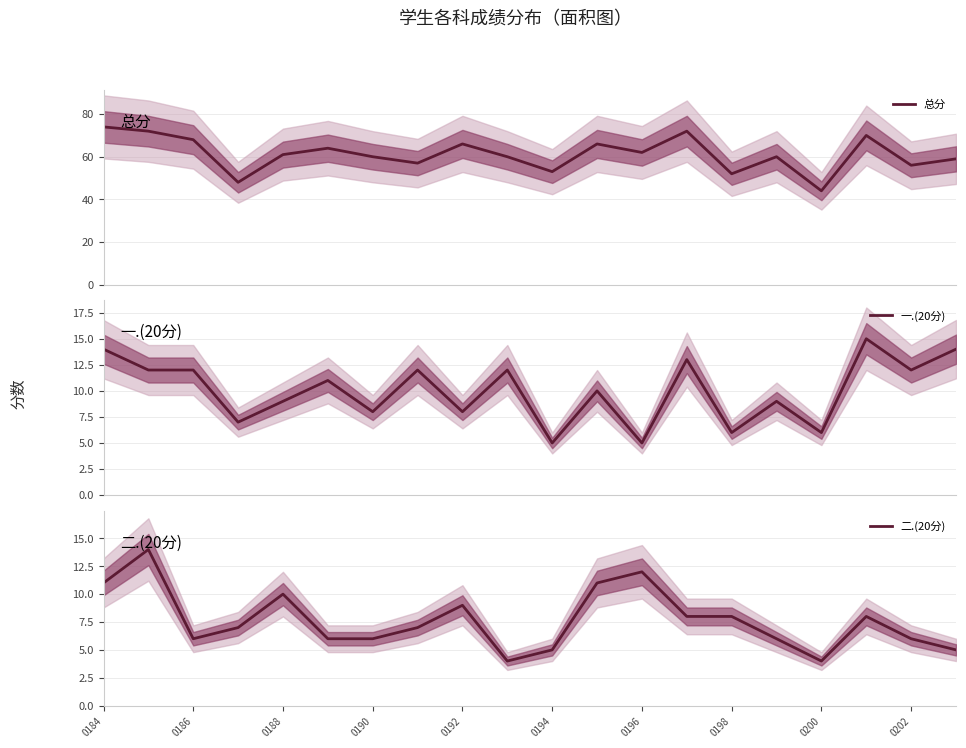

What is the minimum value for 总分?

44